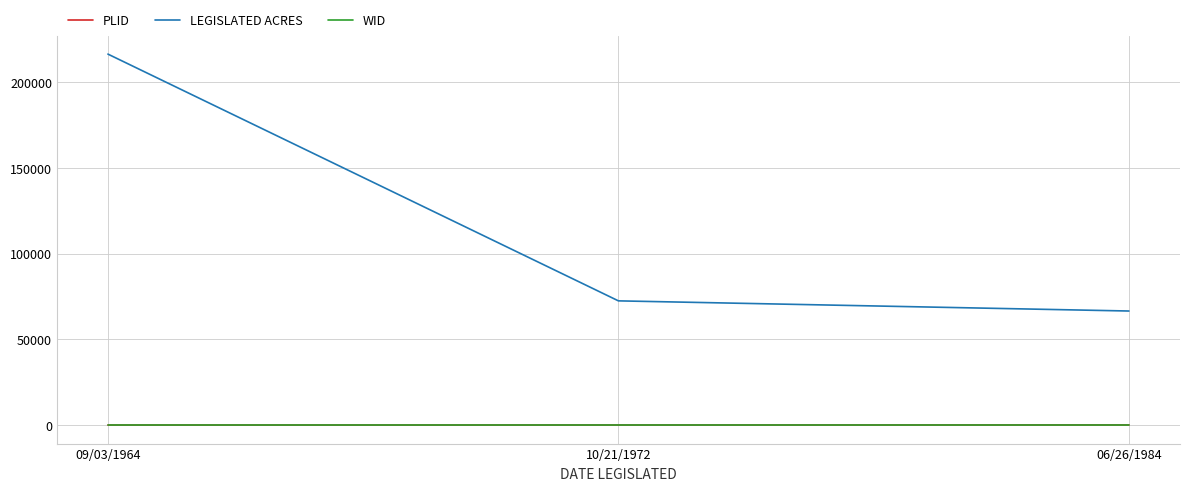

At which category is the sum across all series the highest?

09/03/1964